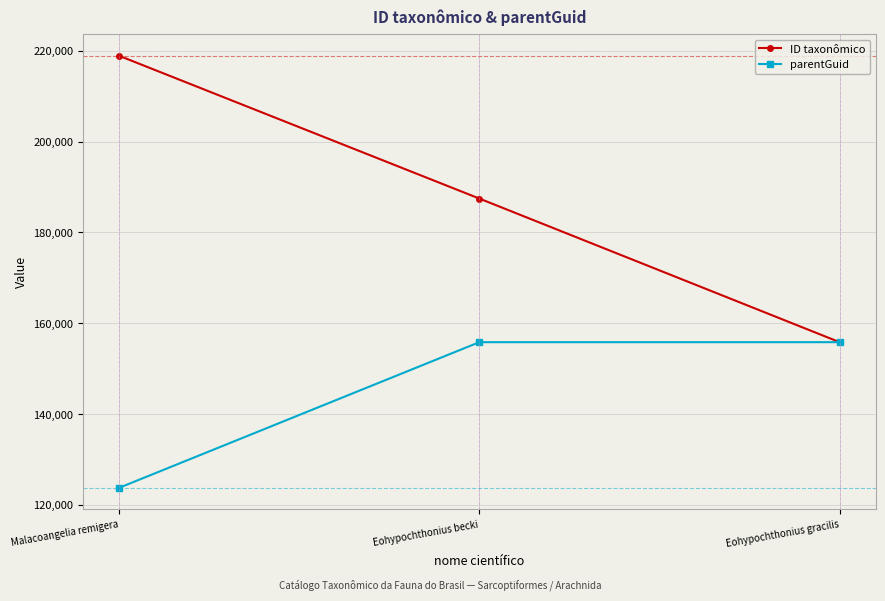

What is the label of the 1st point from the left?

Malacoangelia remigera